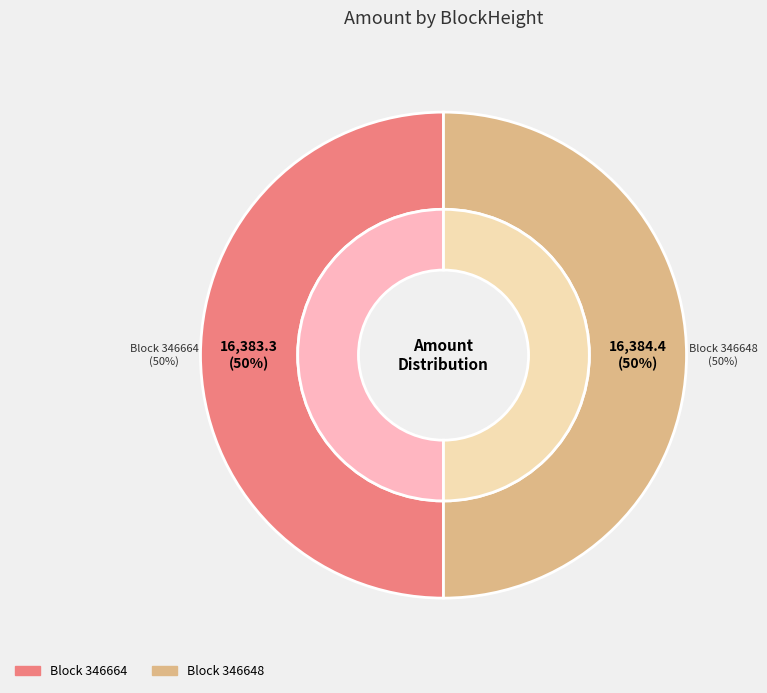

How many slices are in this pie chart?

2